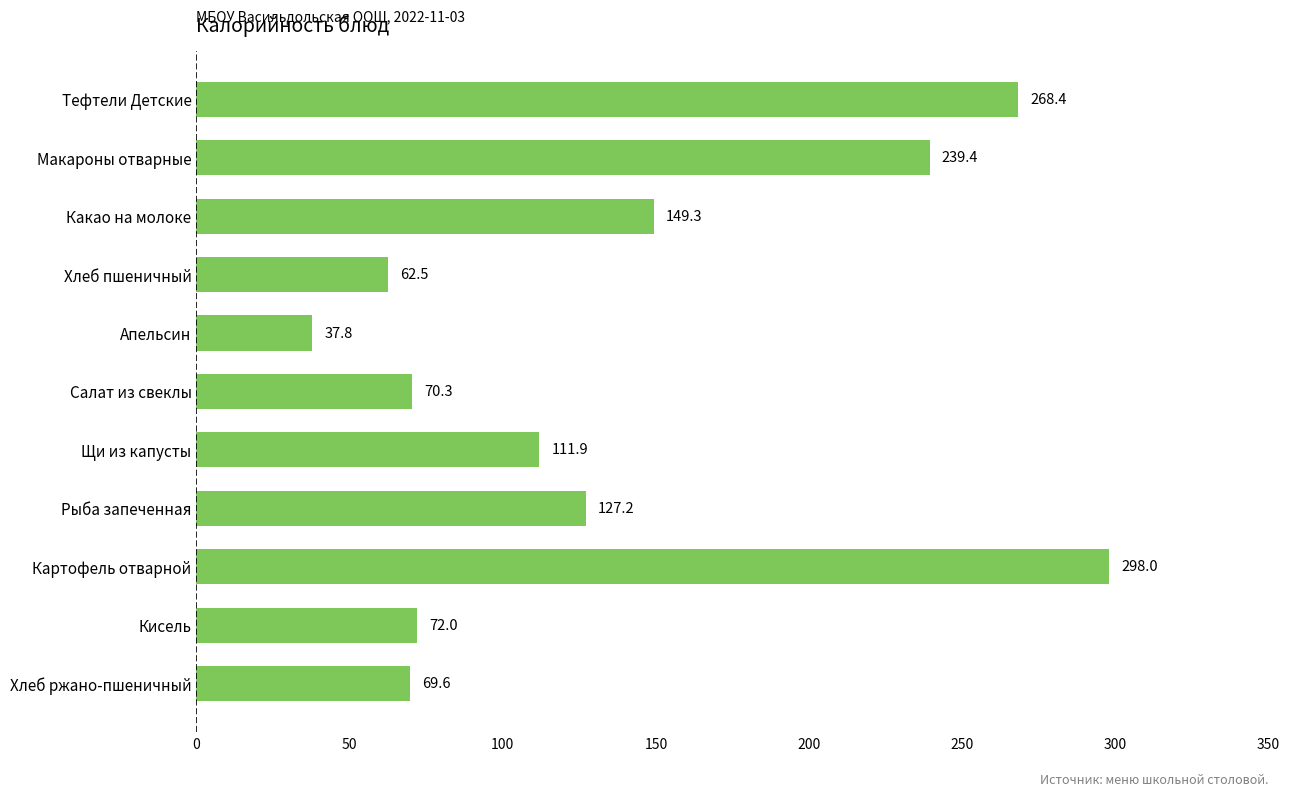

Reading top to bottom, what are all the values shown in this chart?

Тефтели Детские=268.4	Макароны отварные=239.4	Какао на молоке=149.3	Хлеб пшеничный=62.5	Апельсин=37.8	Салат из свеклы=70.3	Щи из капусты=111.9	Рыба запеченная=127.2	Картофель отварной=298.0	Кисель=72.0	Хлеб ржано-пшеничный=69.6